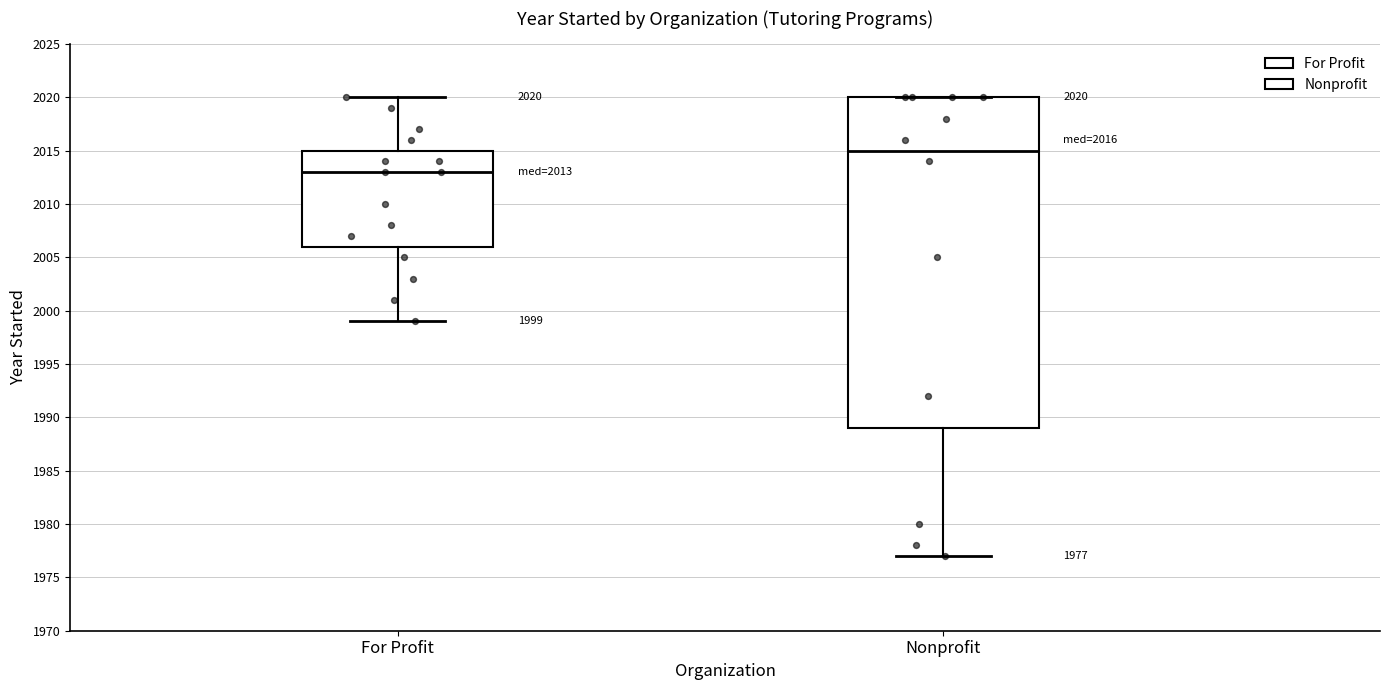

Which box has the lowest median line?

For Profit